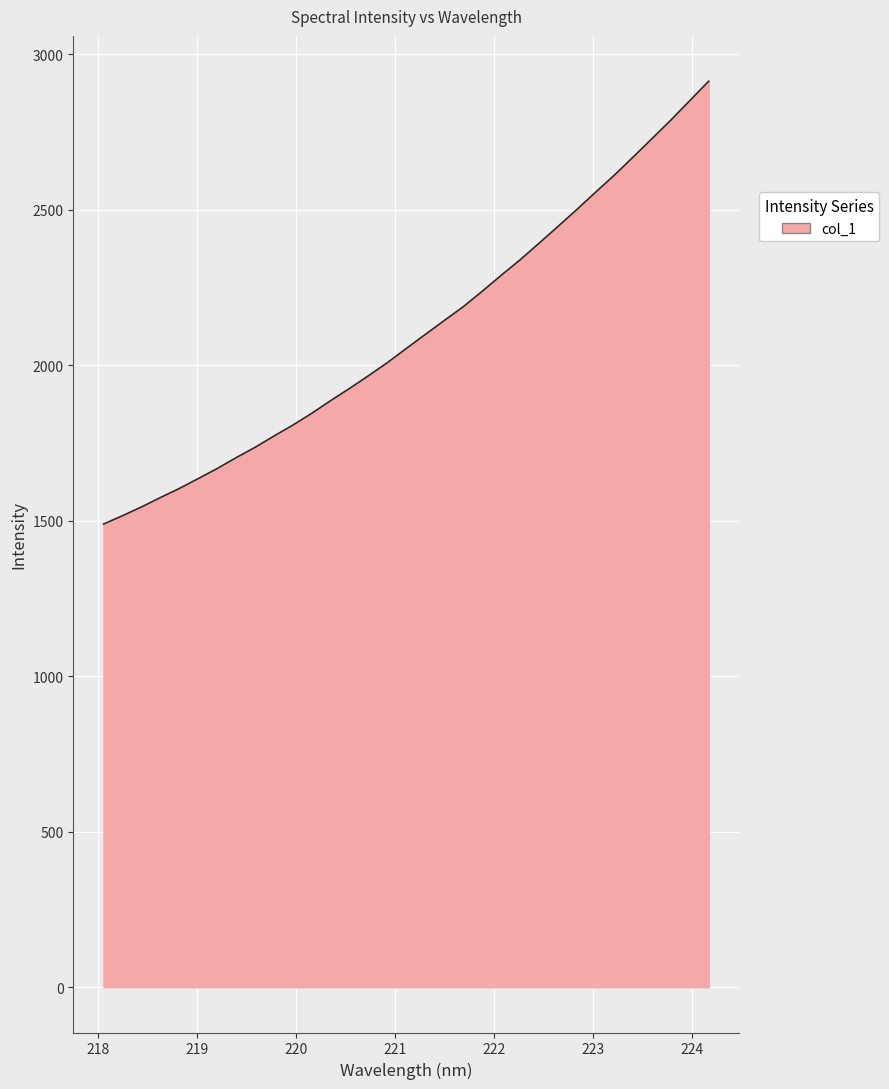

What is the difference between the maximum and minimum values?

1423.7